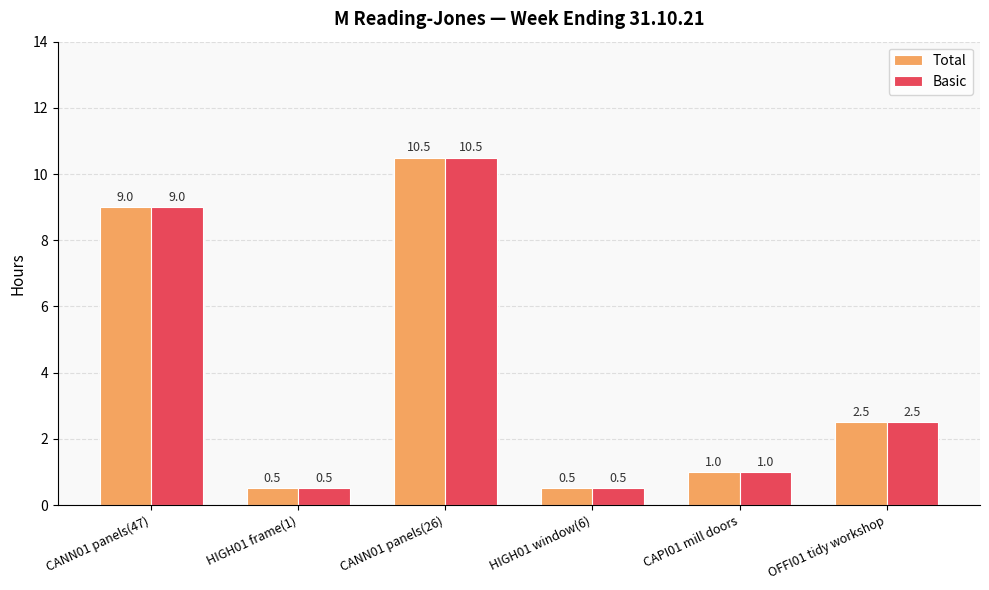

What is the value of the Total bar at the 6th from the left?

2.5